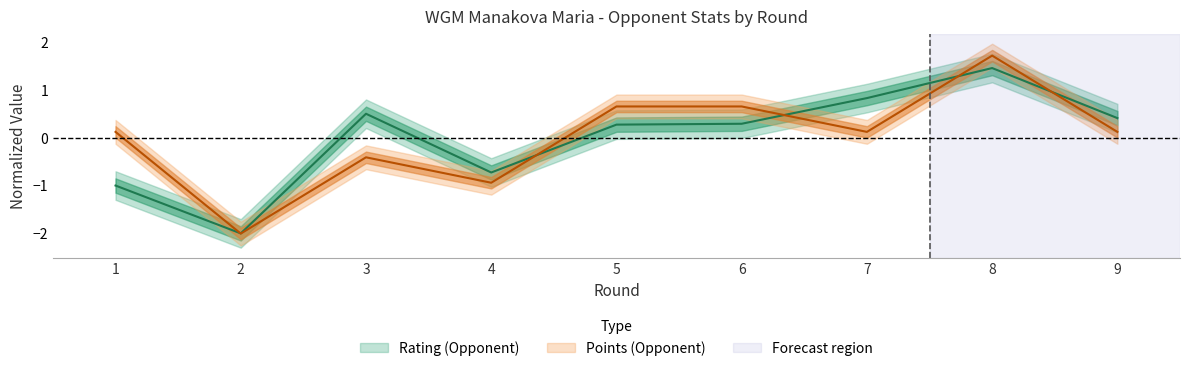

Between 3 and 7, which series saw the biggest shift?

Points